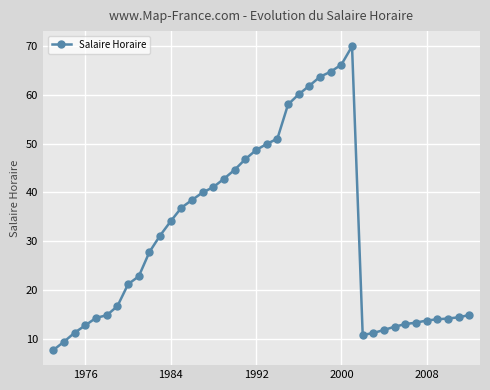

What is the difference between the maximum and minimum values?

62.2